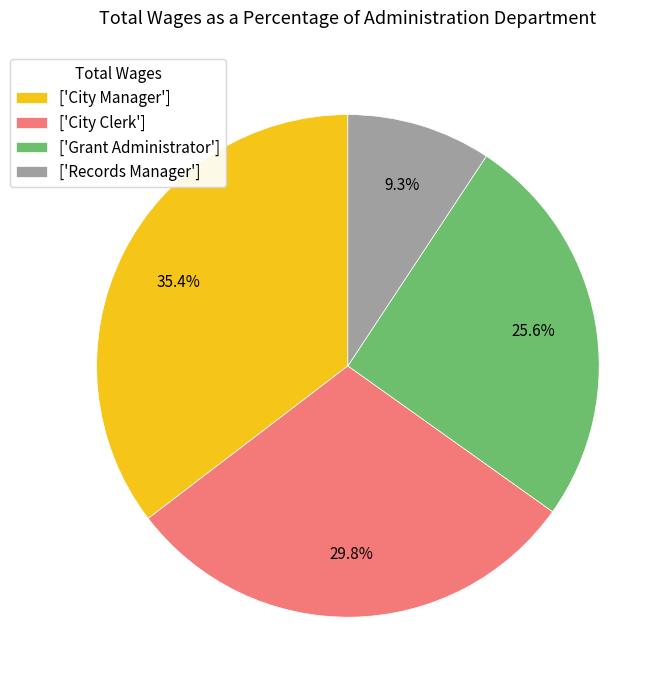

Is there a majority slice in this chart?

No